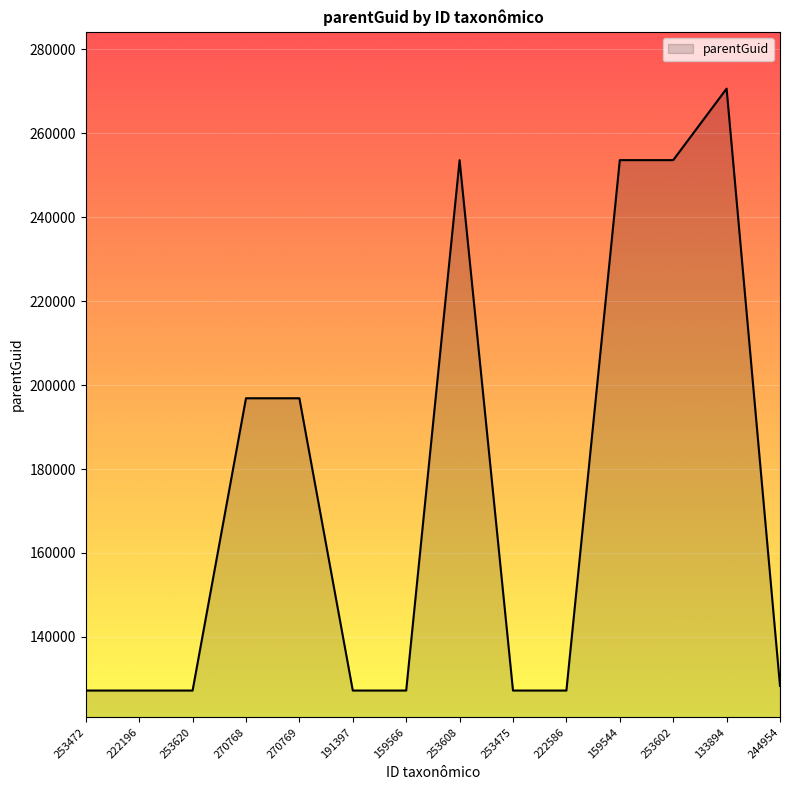

What is the ratio of the value at 253472 to the value at 244954?

1.0